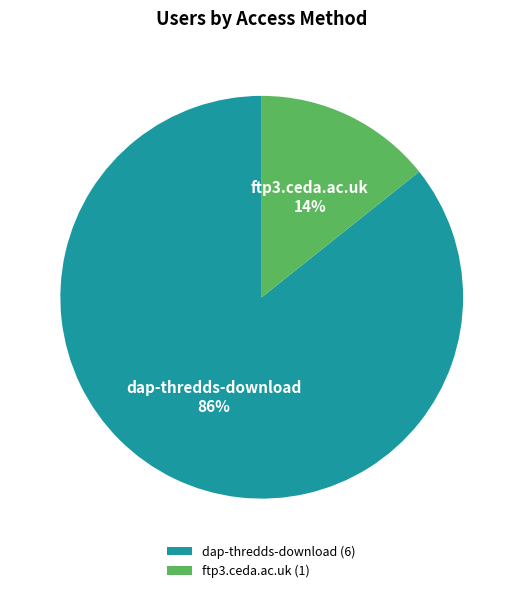

To the nearest percent, what is the average slice percentage?

50%